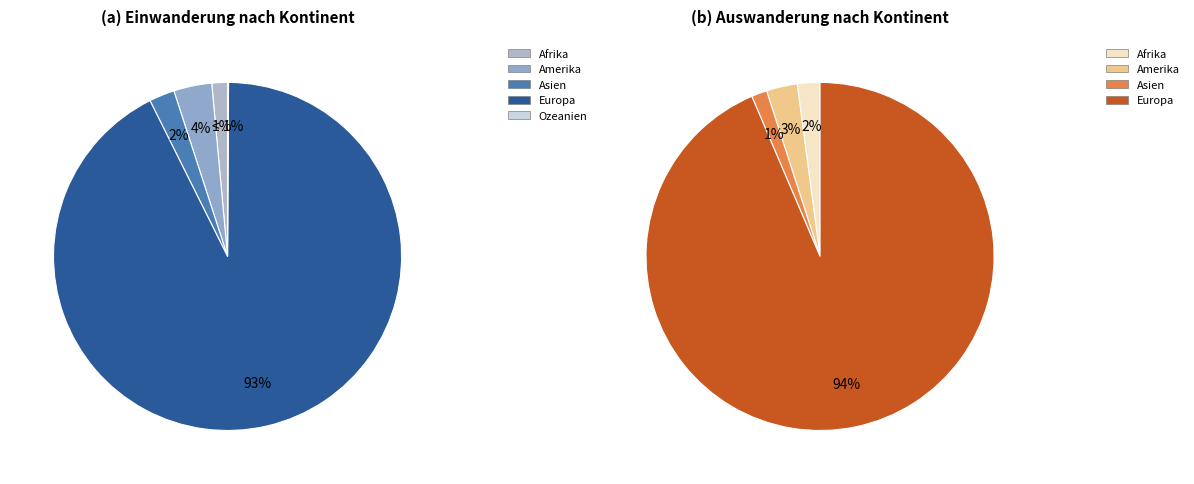

To the nearest percent, what percentage of the pie is Amerika?

3%